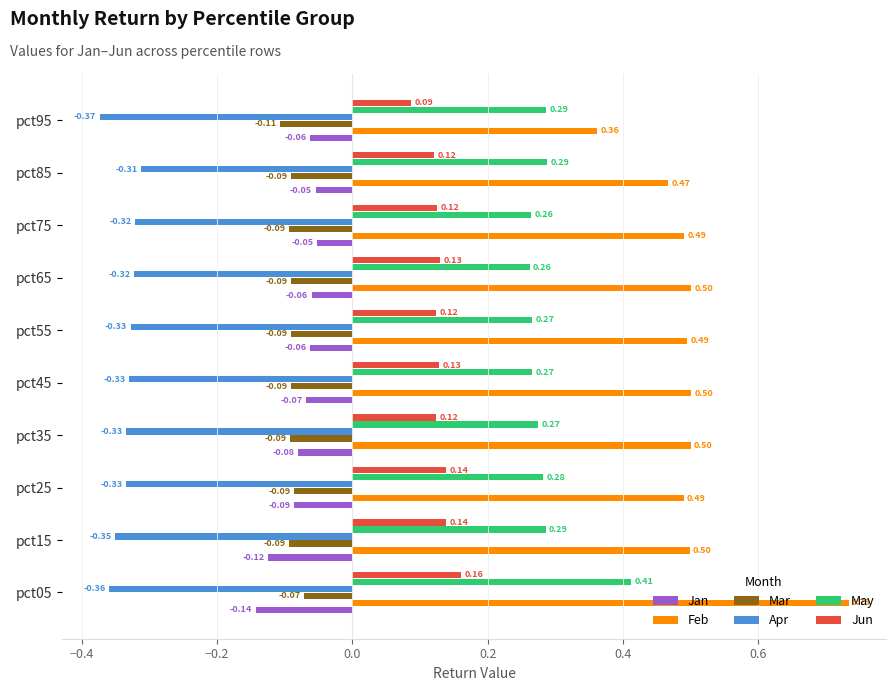

Rank the series by their maximum value, from lowest to highest.

Apr, Mar, Jan, Jun, May, Feb